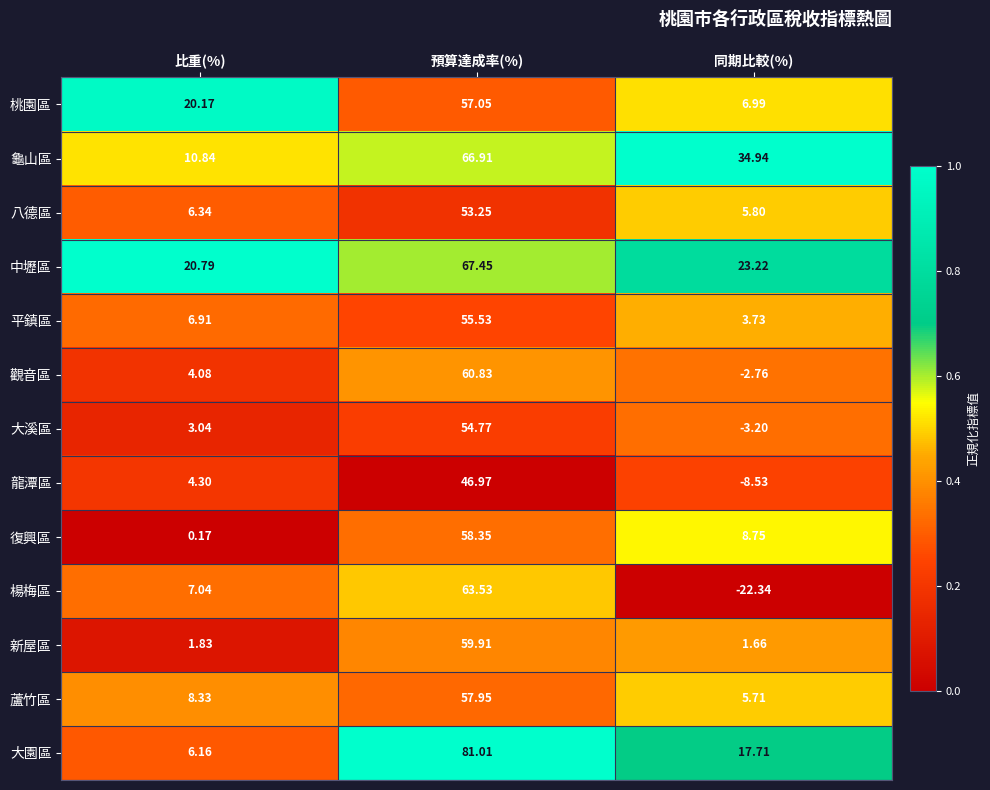

Between 比重(%) and 預算達成率(%), which series saw the biggest shift?

大園區